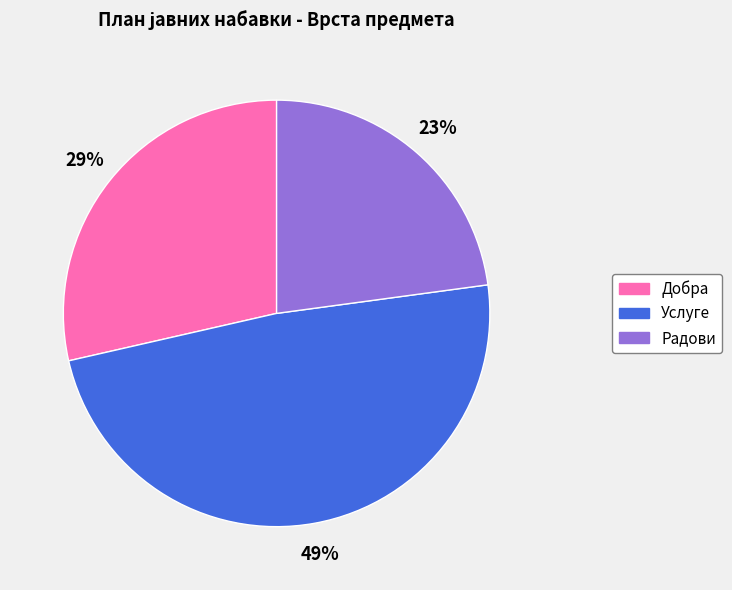

To the nearest percent, what is the difference between the Добра and Радови slice percentages?

6%